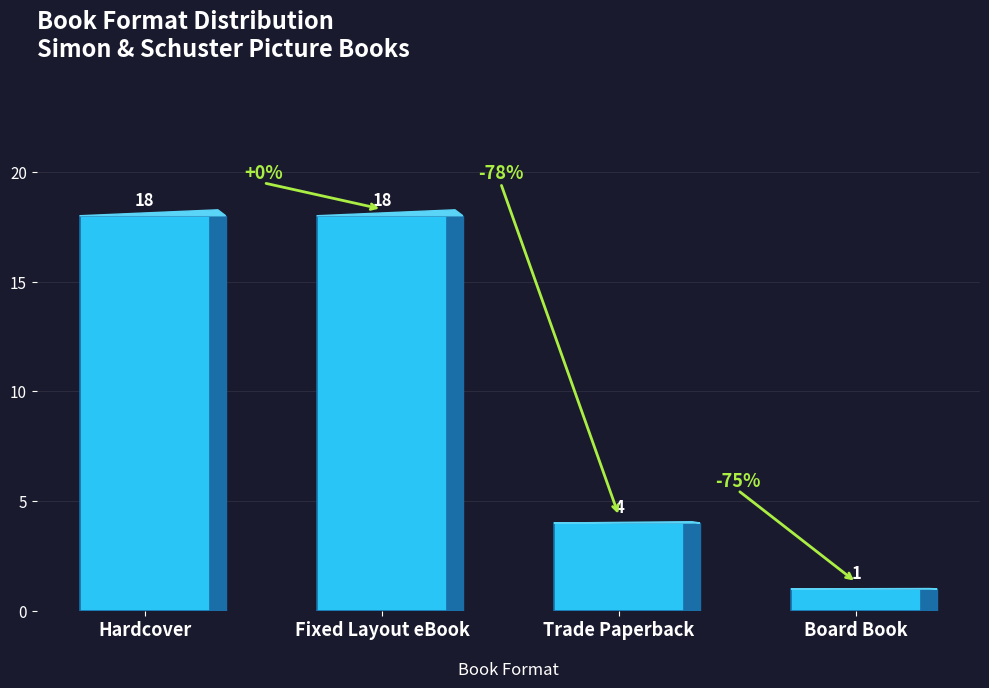

Reading right to left, extract all data points from this chart.

1	4	18	18